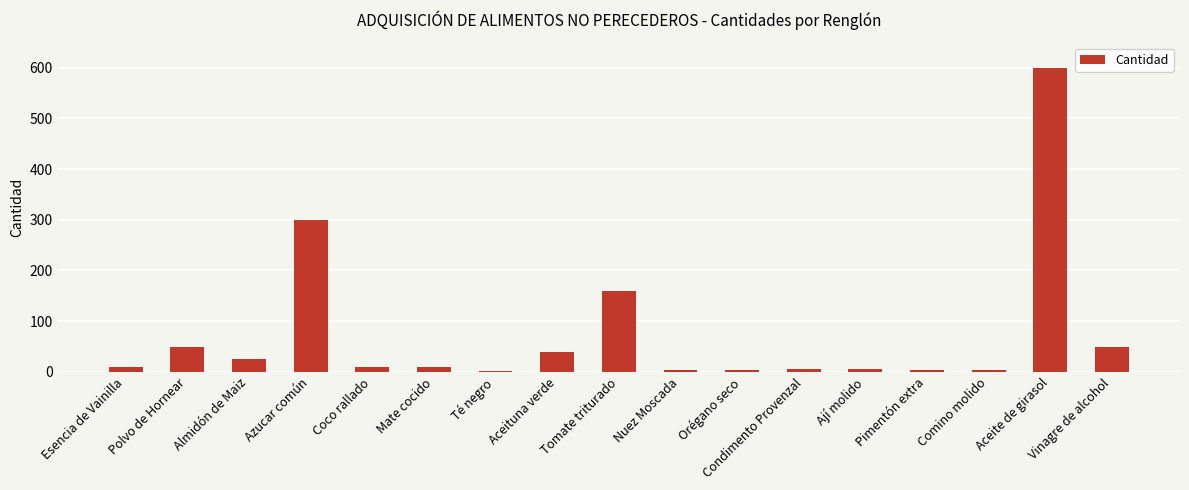

What is the greatest value displayed?

600